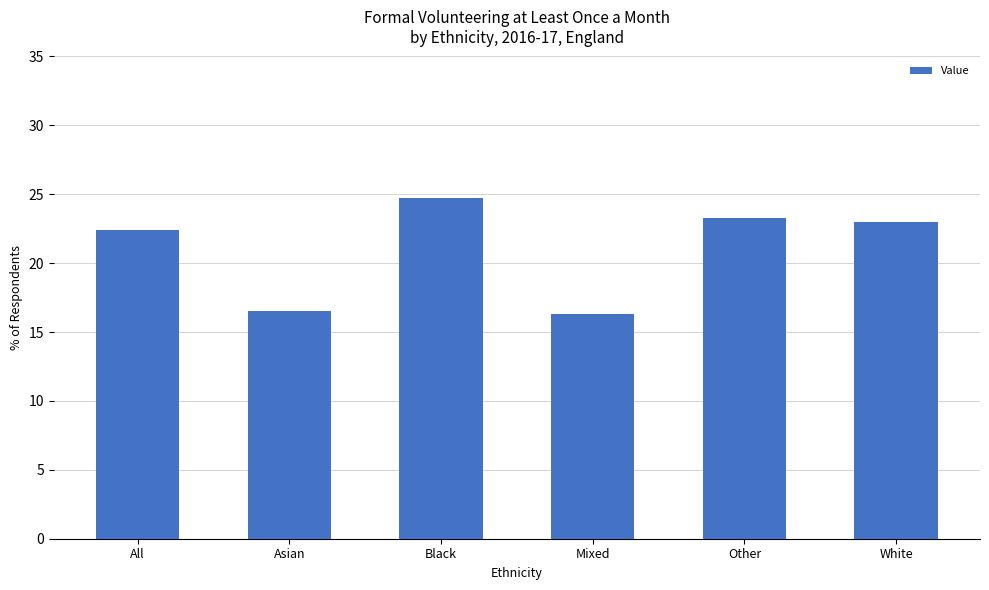

What is the approximate value at Mixed?

16.3